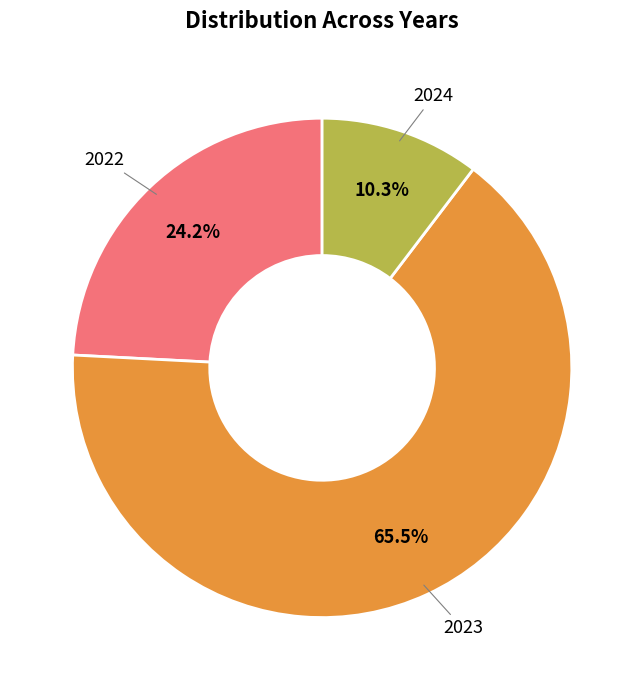

Between 2024 and 2023, which is larger?

2023